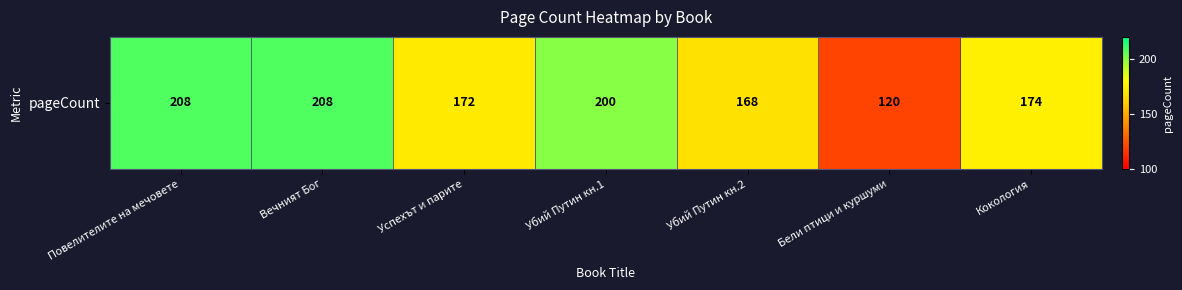

Reading left to right, extract all data points from this chart.

208	208	172	200	168	120	174